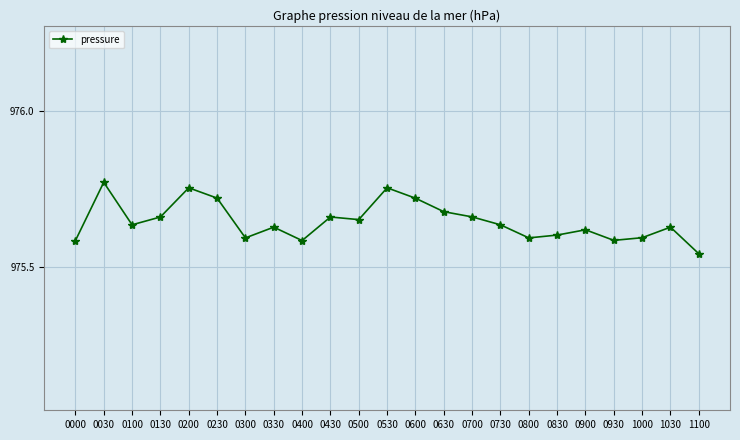

True or false: there are more than 2 points higher than both neighbors.

True